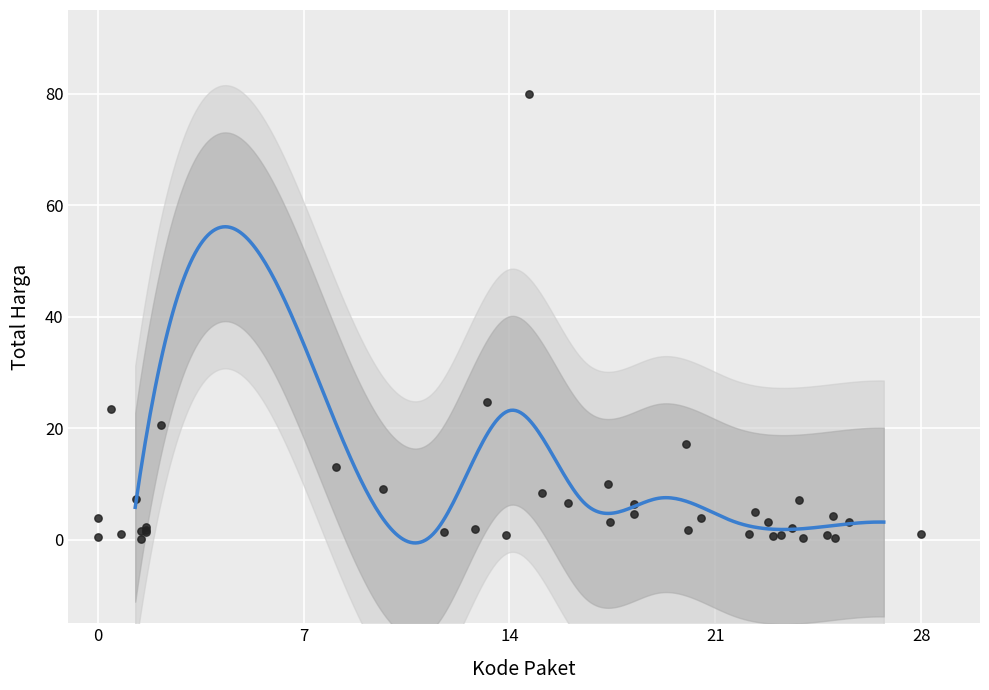

What Y value in the scatter plot is closest to 40?

24.8